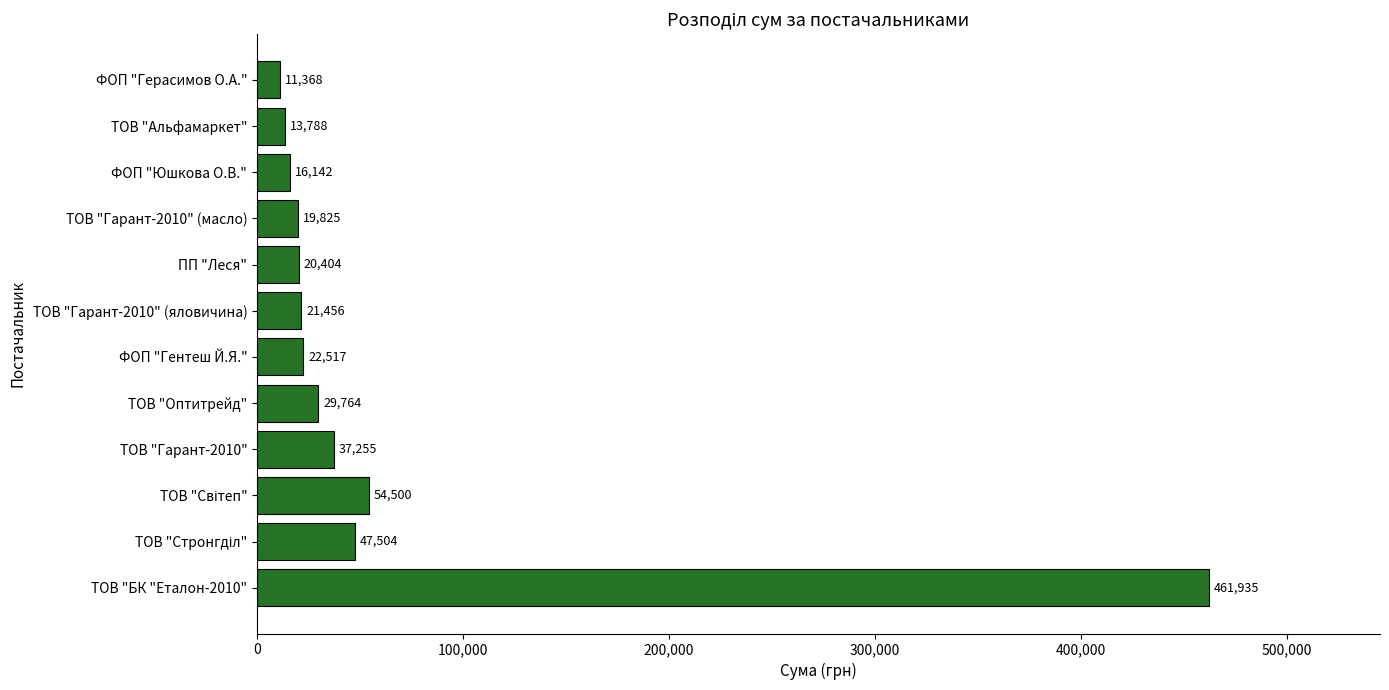

The value at ТОВ "БК "Еталон-2010" is 748400.2. True or false?

False